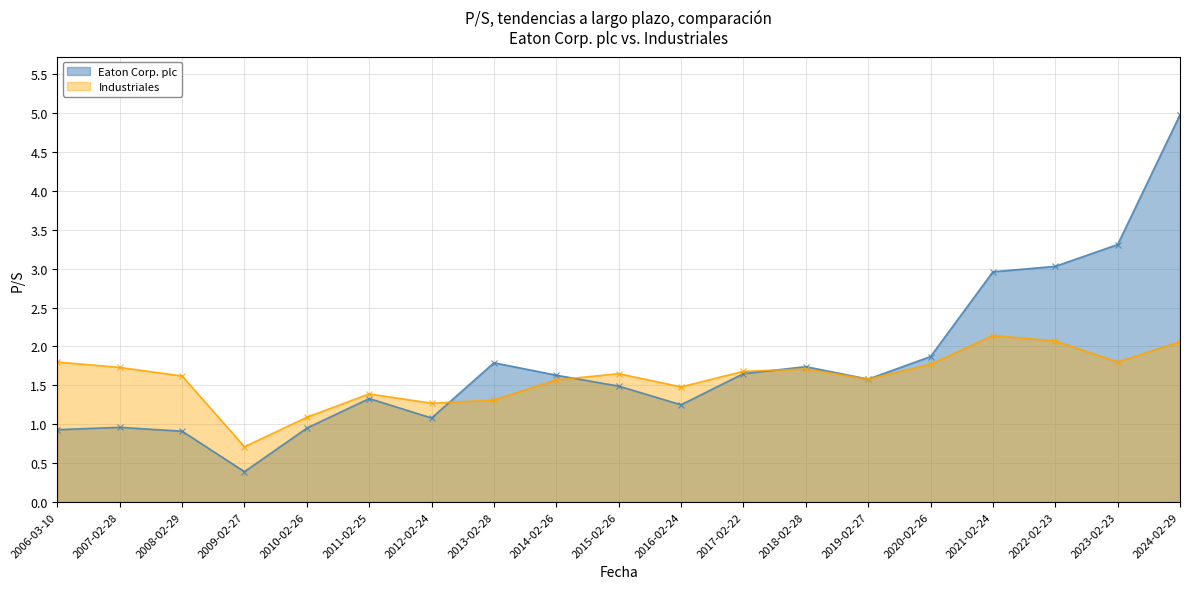

What is the label of the 12th point from the left?

2017-02-22